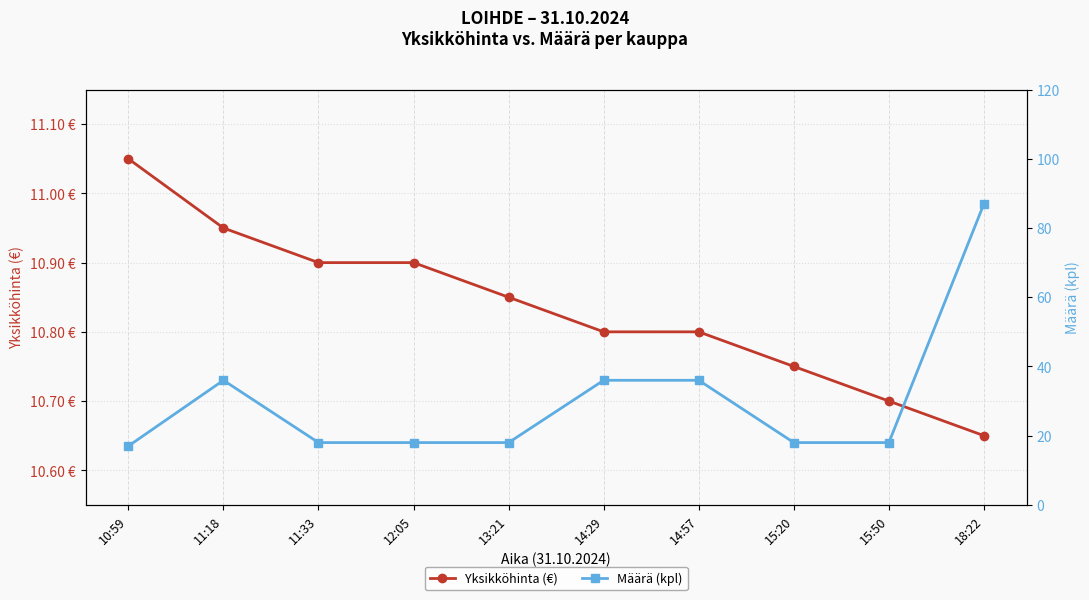

What is the difference between the maximum and minimum values in the Määrä (kpl) series?

70.0